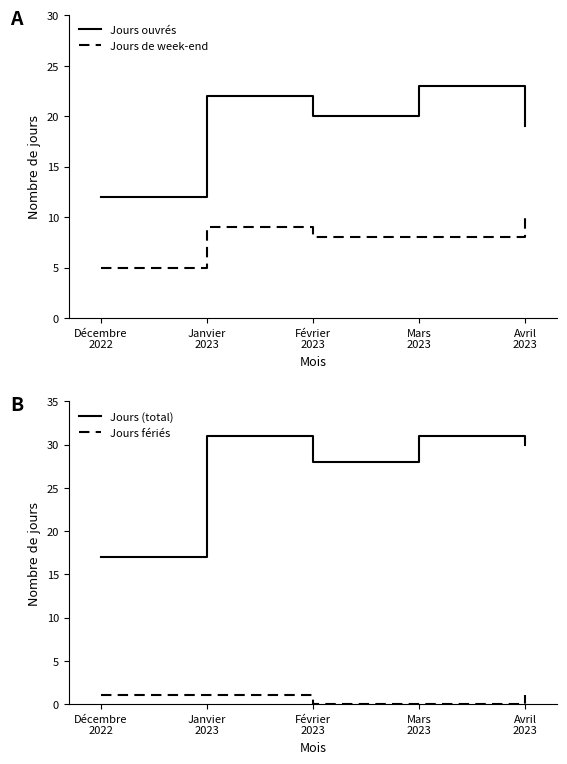

In Jours ouvrés, how many points are lower than both neighbors (excluding endpoints)?

1